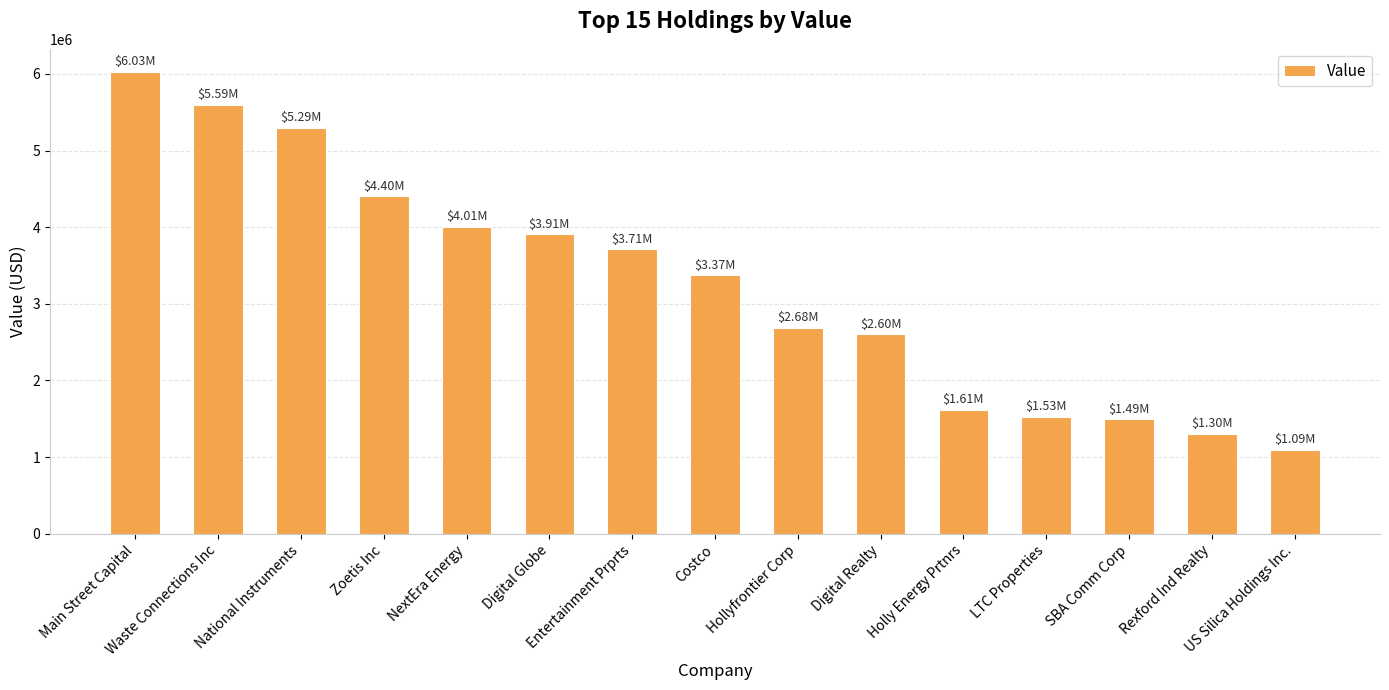

What is the sum of all values?

48607000